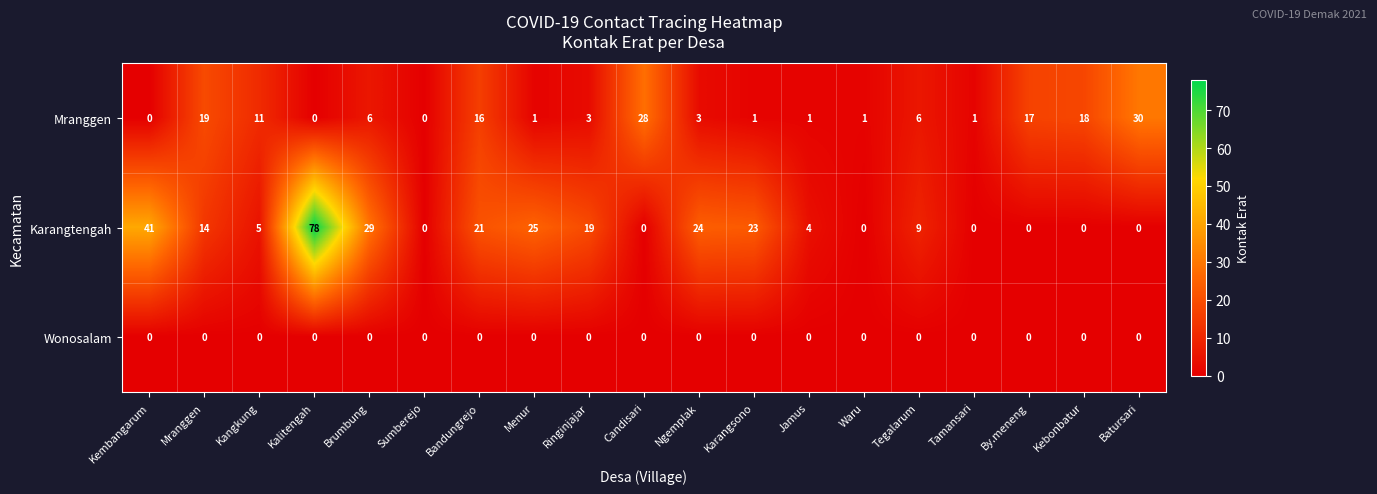

What is the sum of all Karangtengah values?

292